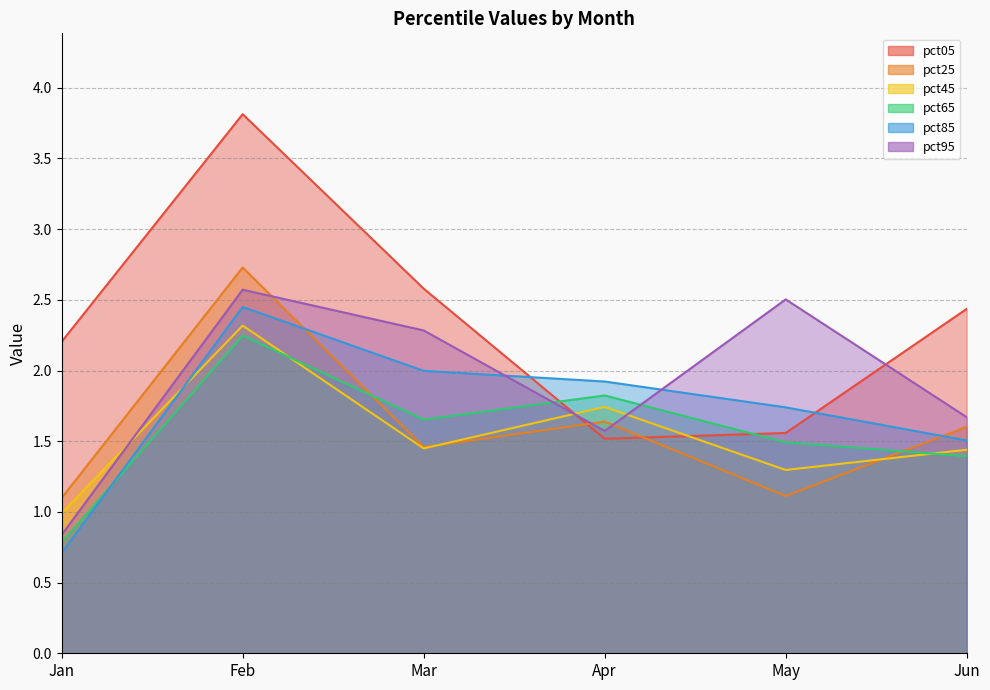

Reading left to right, what are all the values shown in this chart?

pct05: 2.2	3.8	2.6	1.5	1.6	2.4
pct25: 1.1	2.7	1.5	1.6	1.1	1.6
pct45: 1.0	2.3	1.4	1.7	1.3	1.4
pct65: 0.8	2.2	1.7	1.8	1.5	1.4
pct85: 0.7	2.4	2.0	1.9	1.7	1.5
pct95: 0.8	2.6	2.3	1.6	2.5	1.7